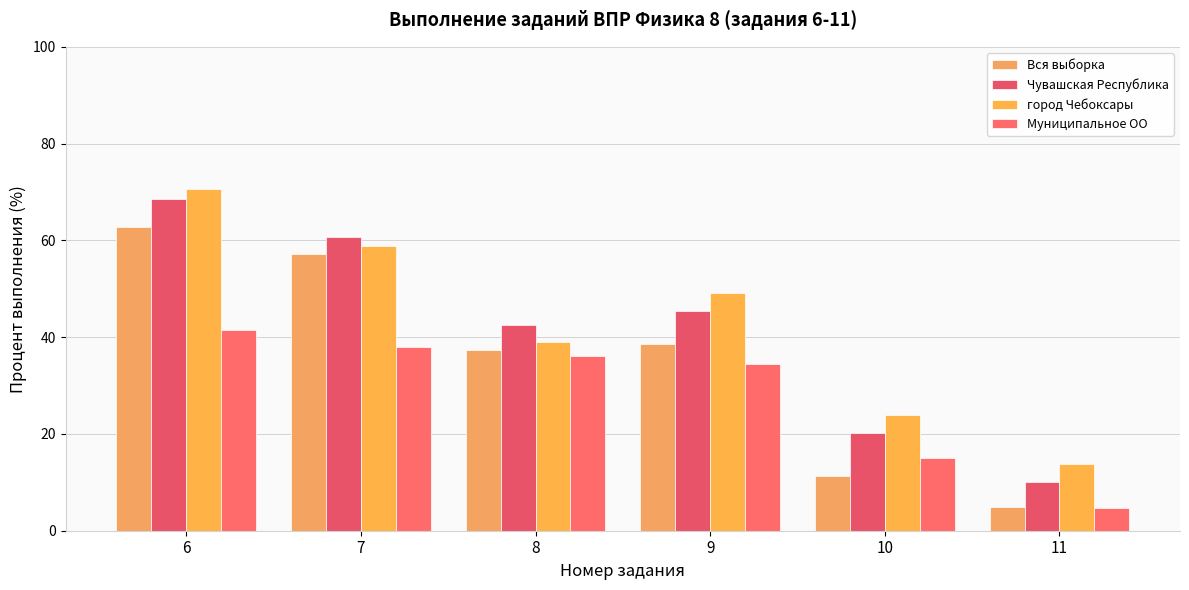

Which category has the highest value in the Муниципальное ОО series?

6